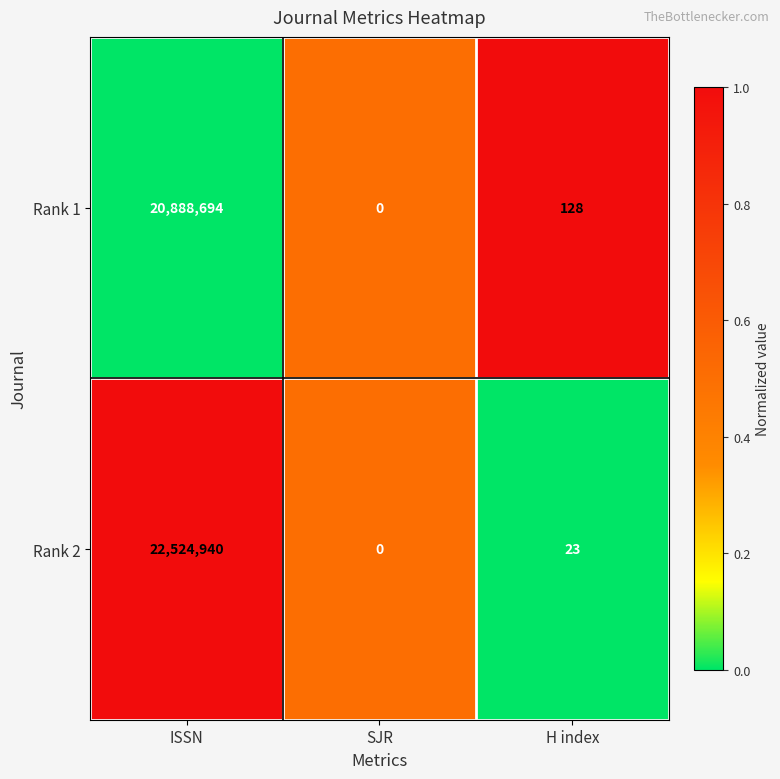

Reading right to left, extract all data points from this chart.

Rank 1: H index=128	SJR=0	ISSN=20888694
Rank 2: H index=23	SJR=0	ISSN=22524940